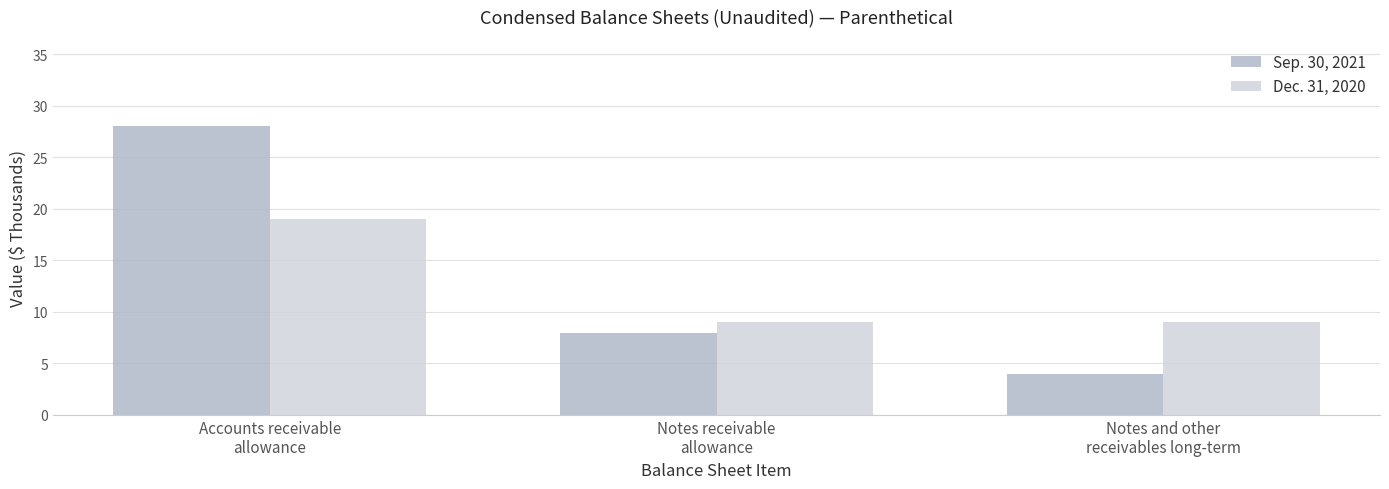

List the series in order of their peak value, lowest first.

Dec. 31, 2020, Sep. 30, 2021